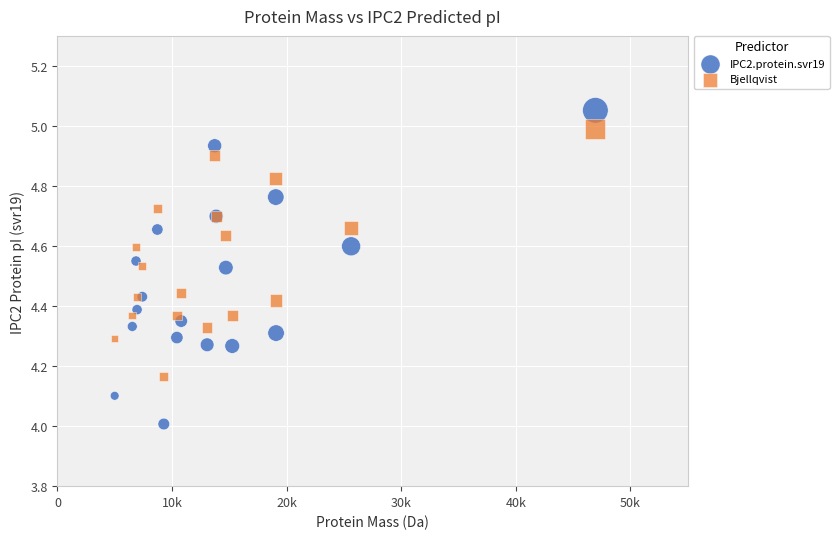

What are all the series names shown in the legend?

IPC2.protein.svr19, Bjellqvist